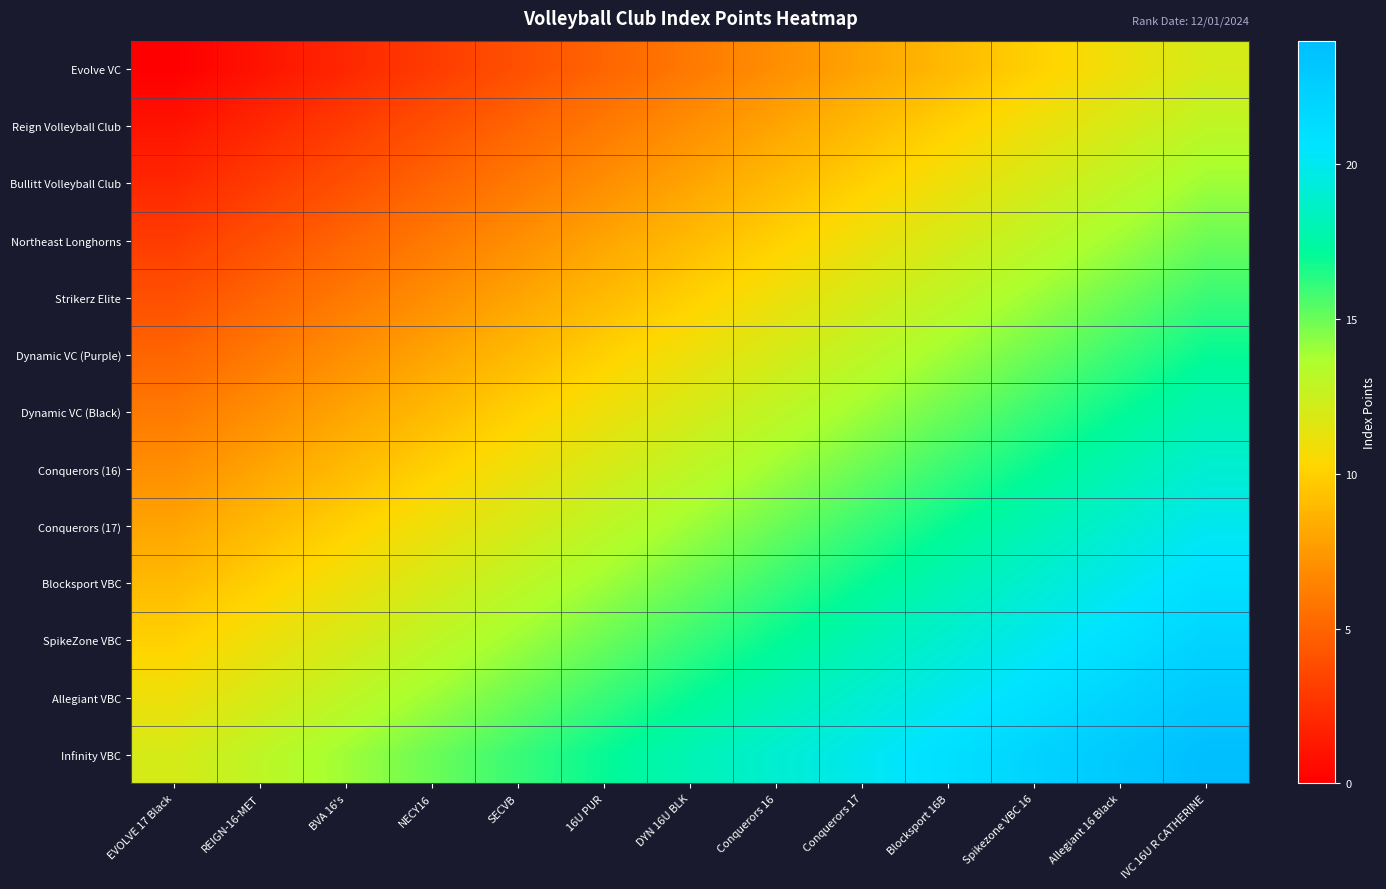

Between Blocksport 16B and NECY16, which is larger?

Blocksport 16B